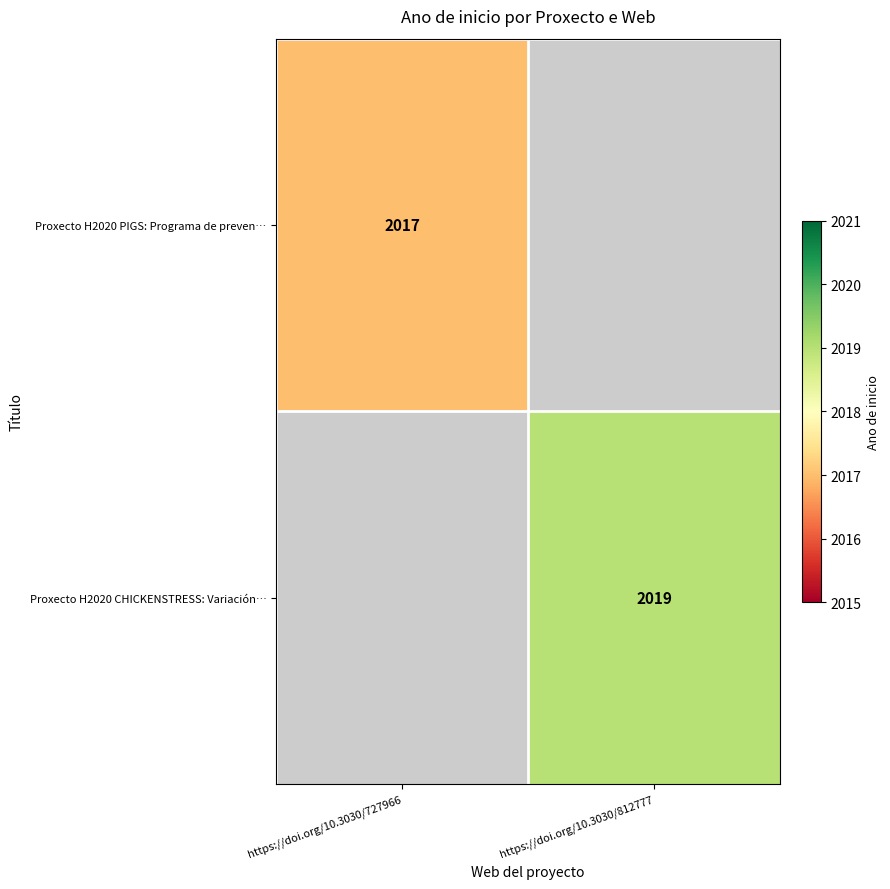

The Proxecto H2020 CHICKENSTRESS: Variación… series shows 2019 at https://doi.org/10.3030/812777. True or false?

True